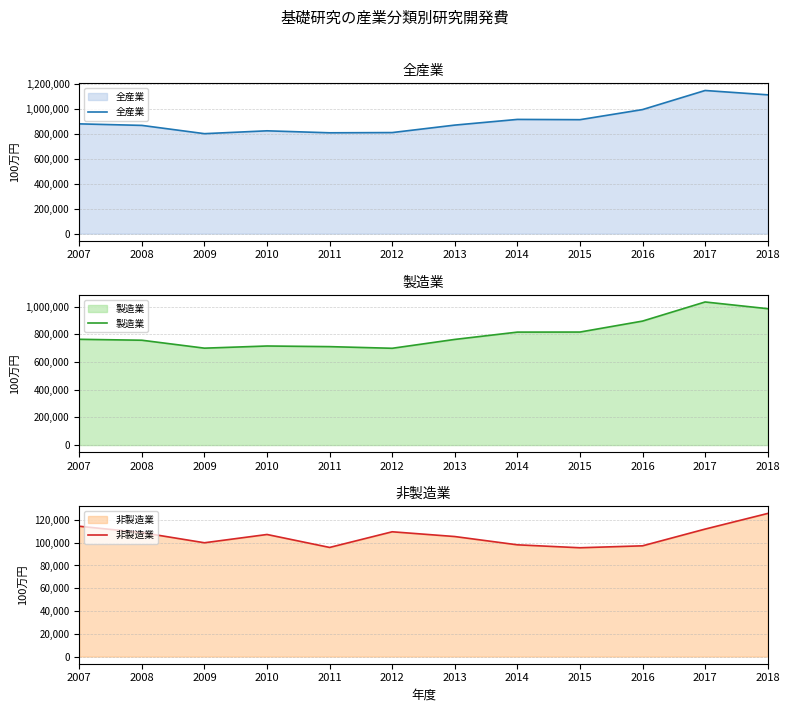

At 2015, list the series in order from smallest to largest.

非製造業, 製造業, 全産業